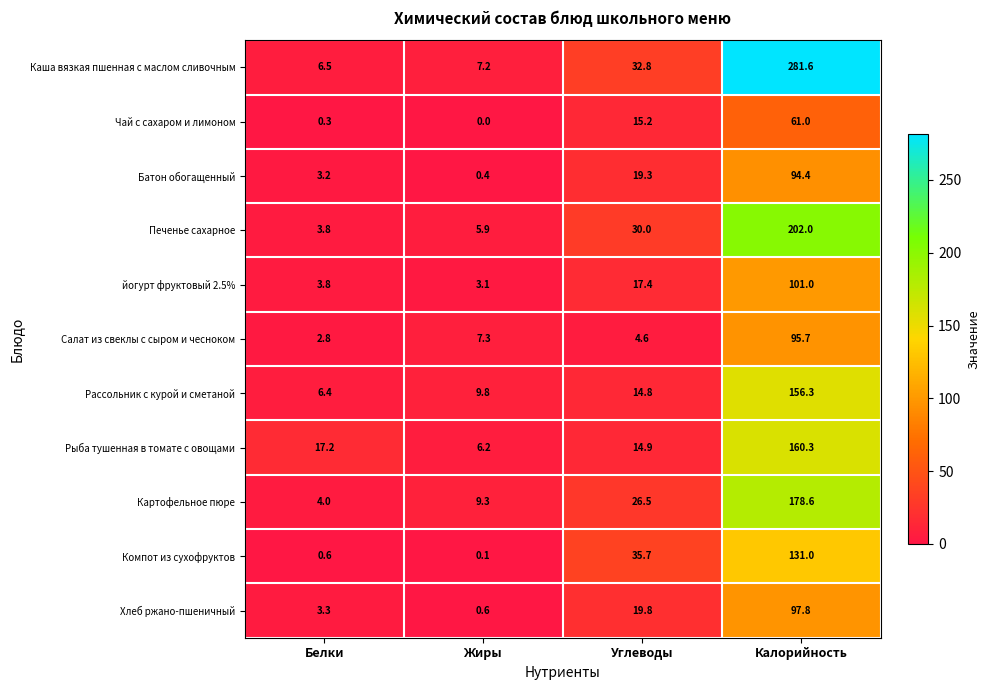

At how many categories does at least one series exceed 163?

1